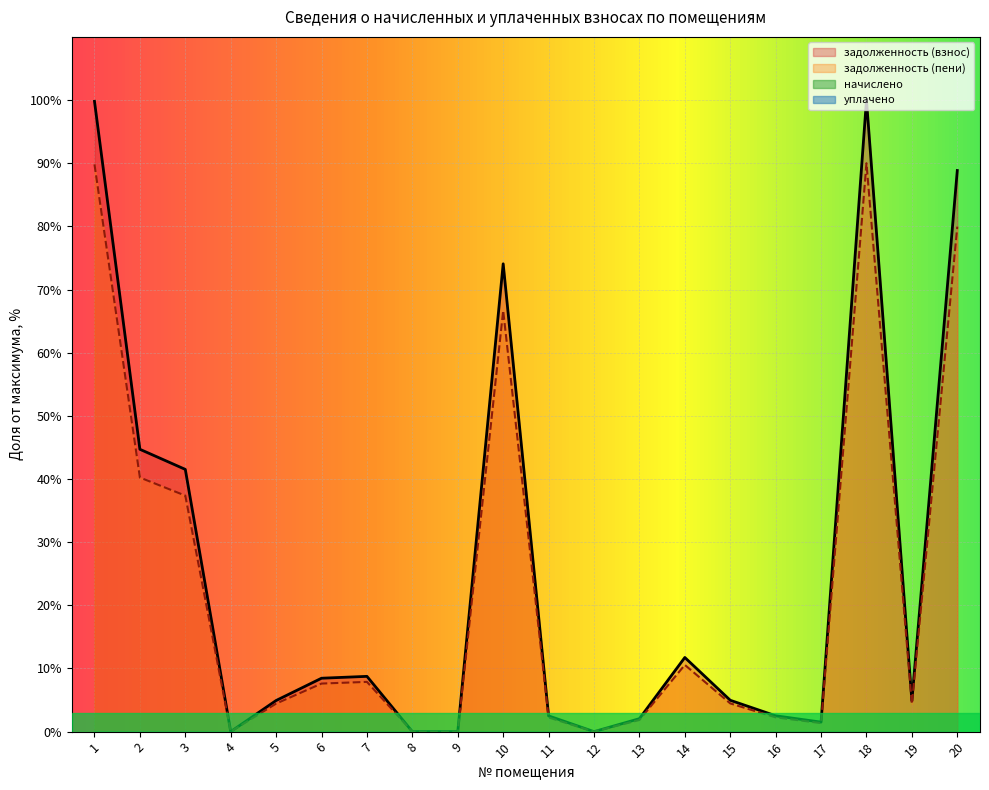

Which label corresponds to the largest value in the chart?

18